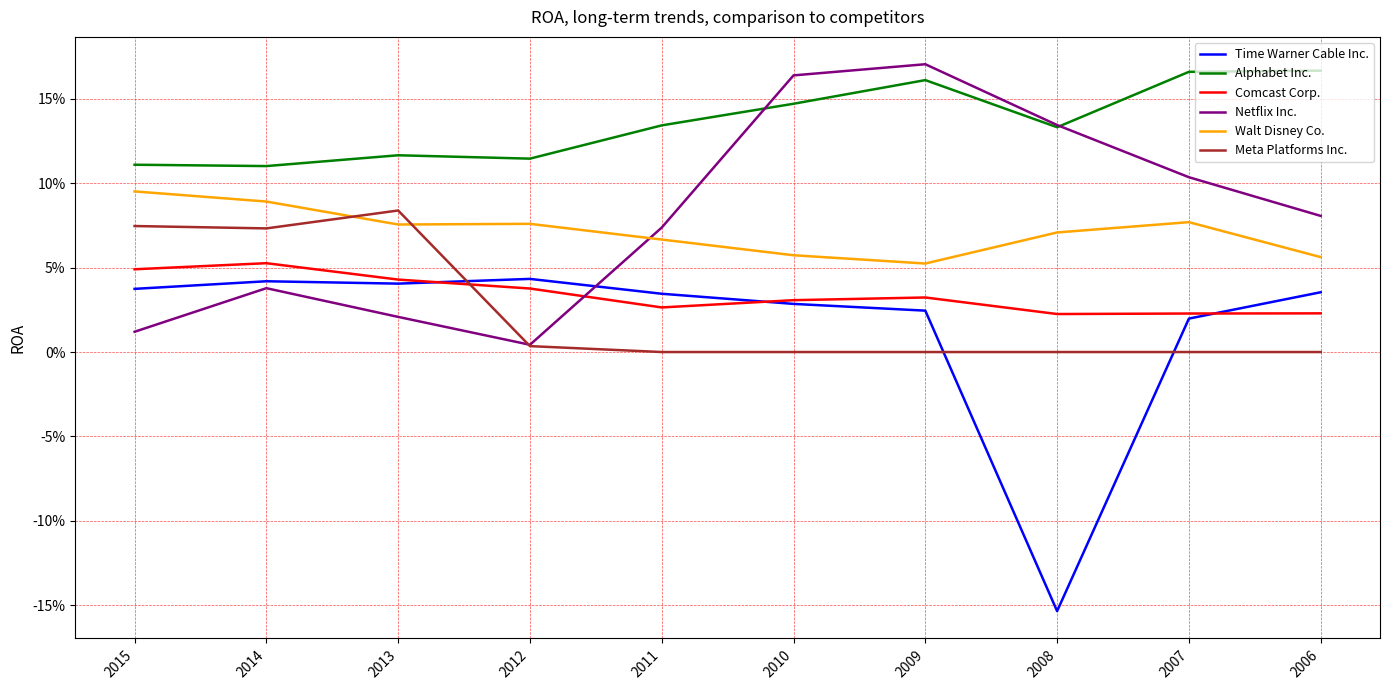

Reading left to right, what are all the values shown in this chart?

Time Warner Cable Inc.: 0.0	0.0	0.0	0.0	0.0	0.0	0.0	-0.2	0.0	0.0
Alphabet Inc.: 0.1	0.1	0.1	0.1	0.1	0.1	0.2	0.1	0.2	0.2
Comcast Corp.: 0.0	0.1	0.0	0.0	0.0	0.0	0.0	0.0	0.0	0.0
Netflix Inc.: 0.0	0.0	0.0	0.0	0.1	0.2	0.2	0.1	0.1	0.1
Walt Disney Co.: 0.1	0.1	0.1	0.1	0.1	0.1	0.1	0.1	0.1	0.1
Meta Platforms Inc.: 0.1	0.1	0.1	0.0	0.0	0.0	0.0	0.0	0.0	0.0